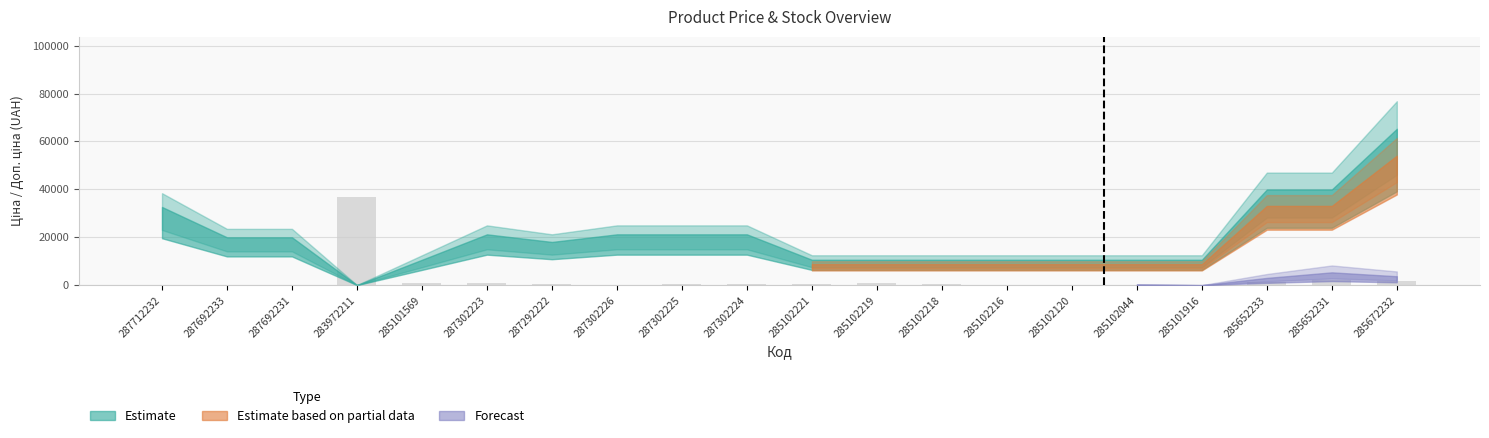

What is the sum of all values?

46662.8